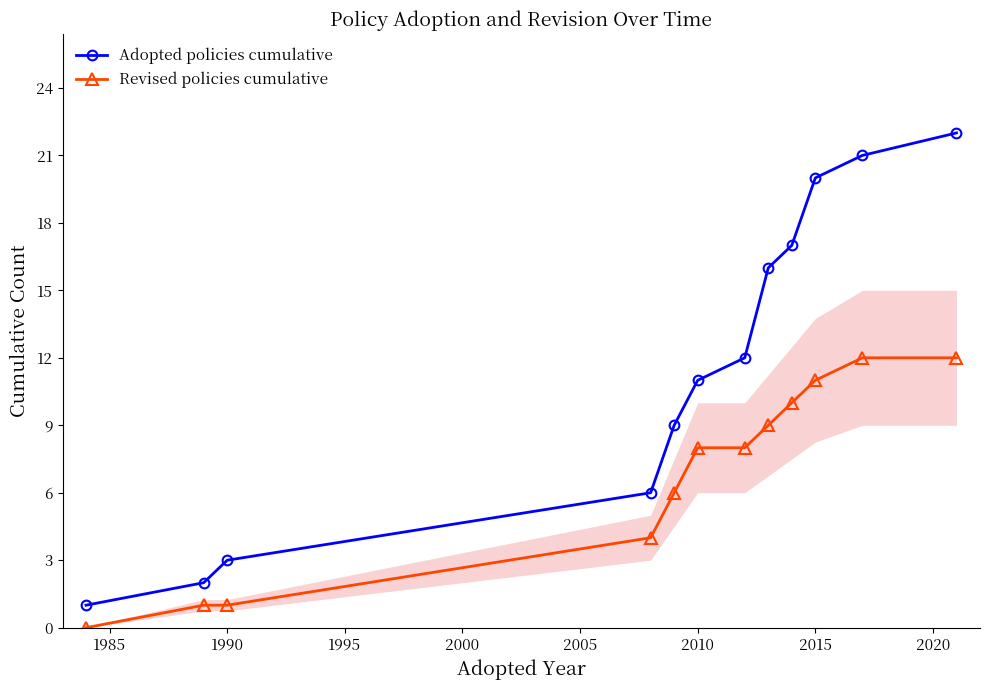

True or false: Revised policies cumulative has more than 1 points higher than both neighbors.

False